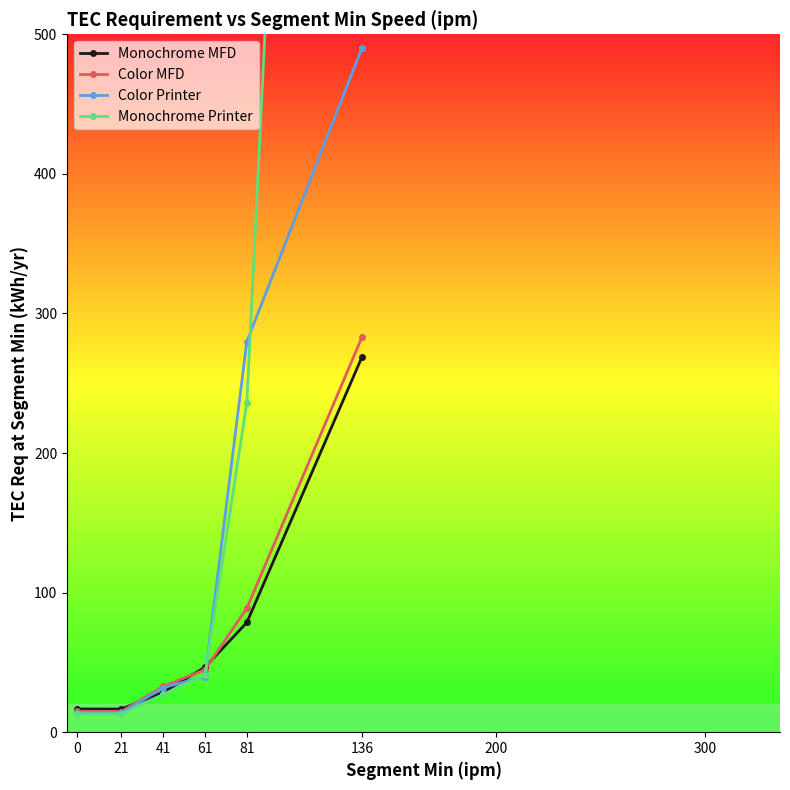

At which label does Monochrome Printer first exceed 41?

61